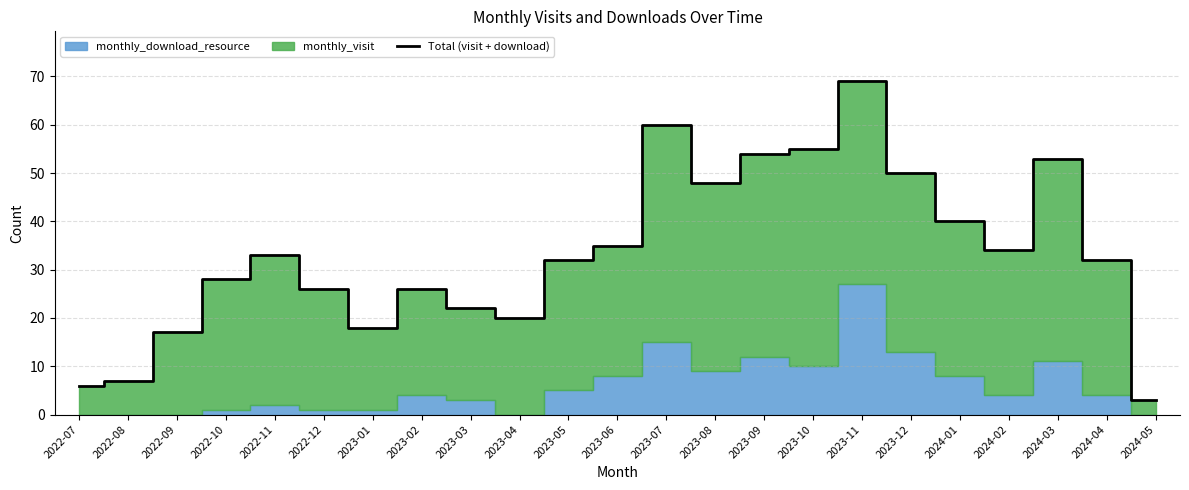

How many points are higher than both their immediate neighbors (excluding endpoints)?

5